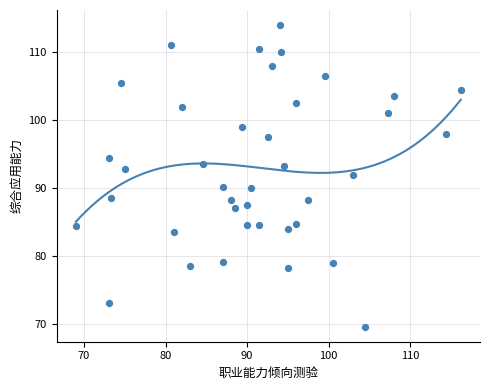

What is the range of Y values (max minus min)?

44.4